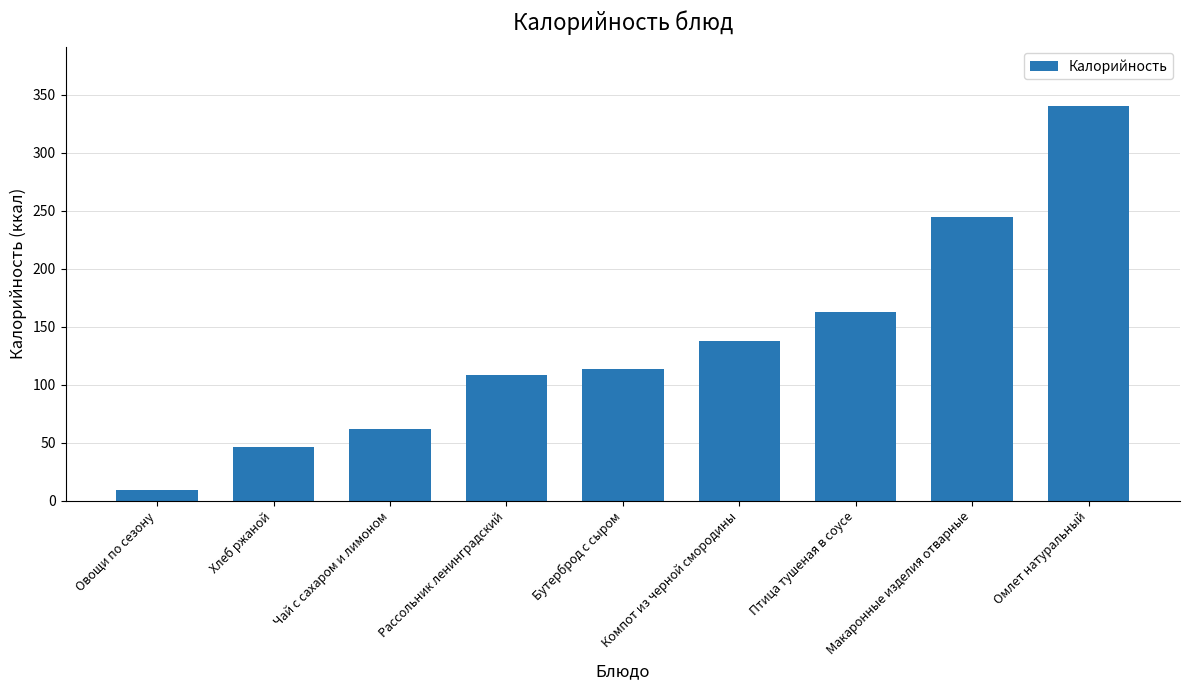

Where is the data nearest to the value 175?

Птица тушеная в соусе